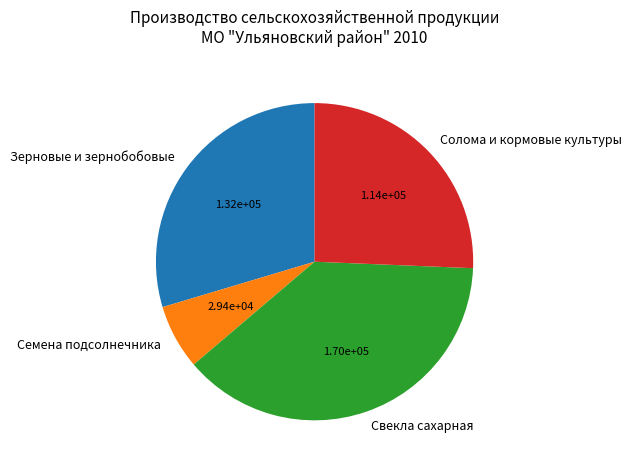

The Семена подсолнечника slice represents 7% of the pie. True or false?

True